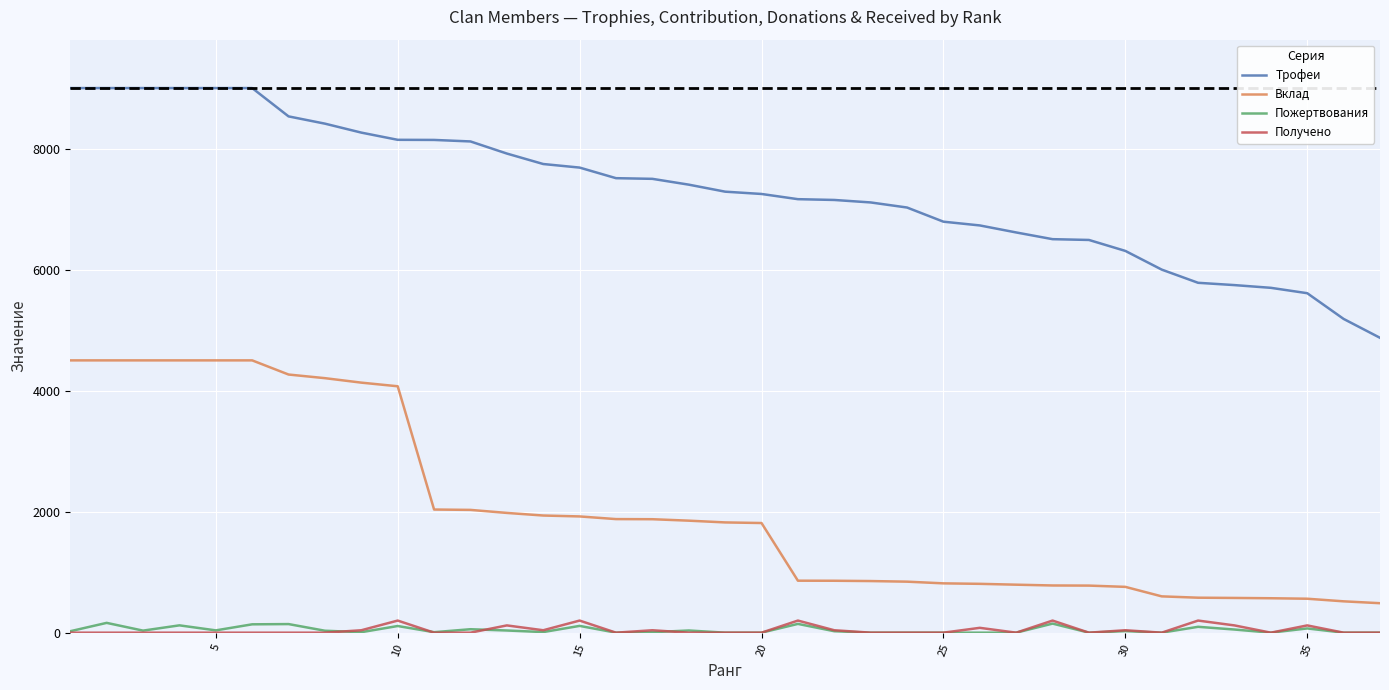

Which series has the largest total across all categories?

Трофеи